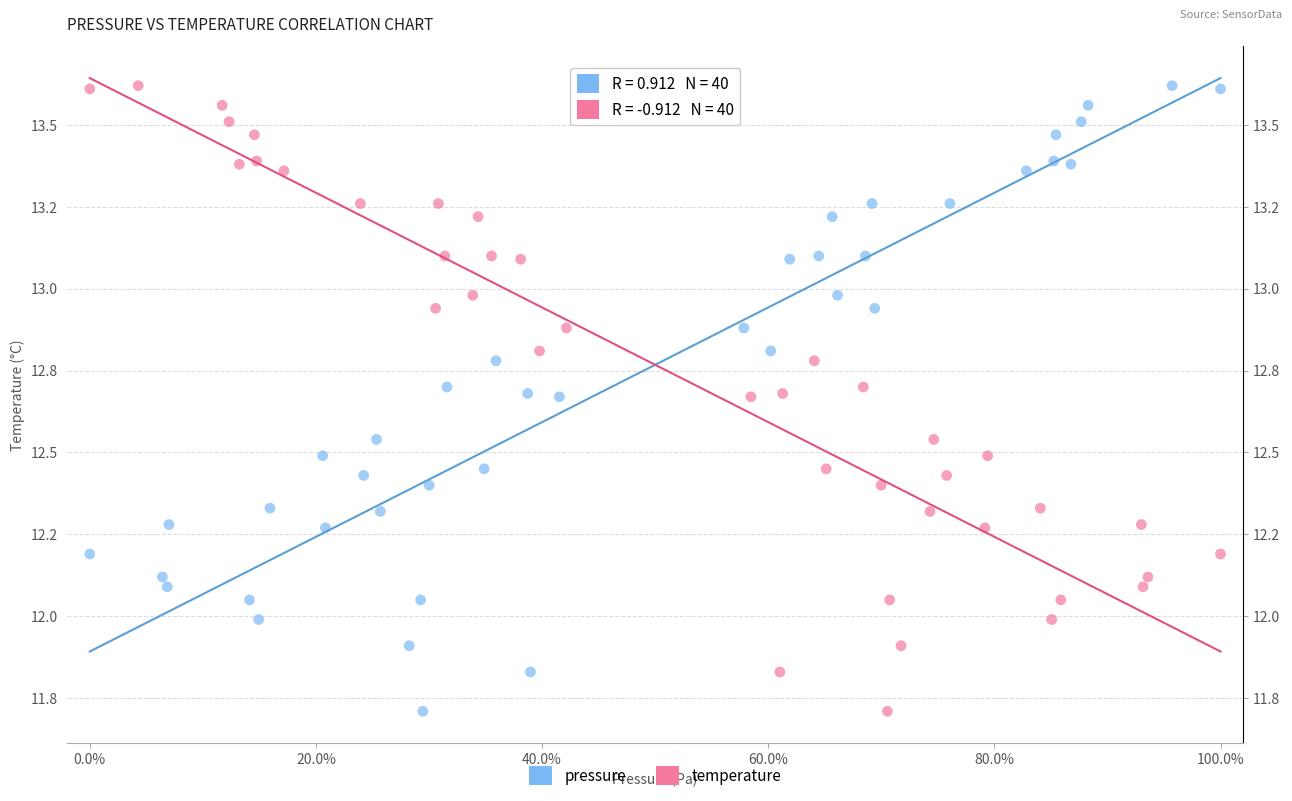

What are all the series names shown in the legend?

pressure, temperature